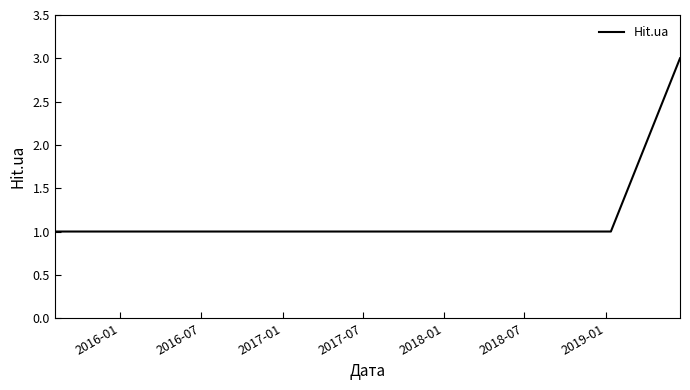

What is the maximum value shown in the chart?

3